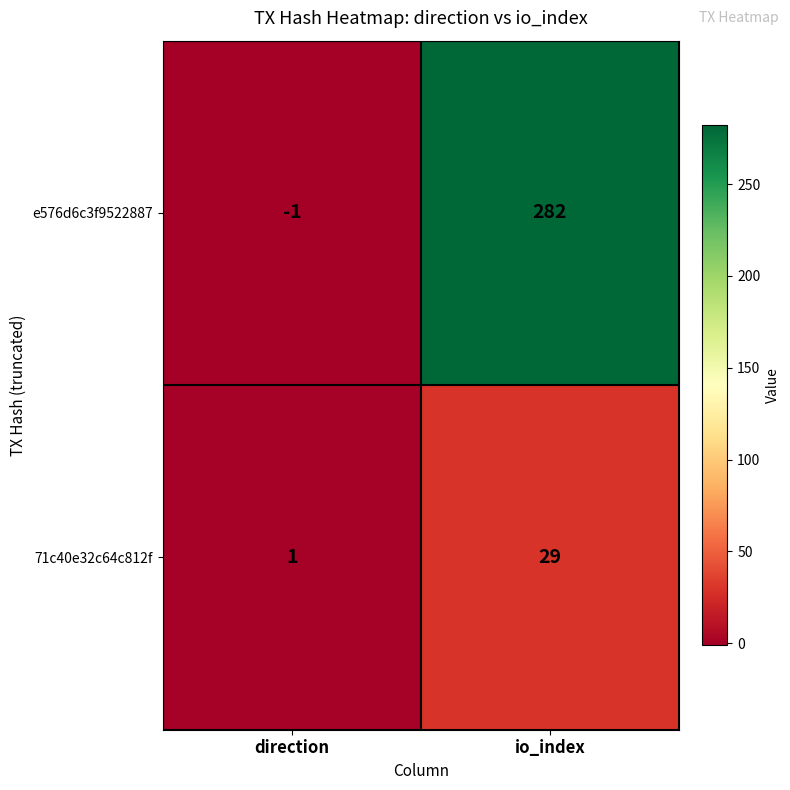

What is the sum of all e576d6c3f9522887 values?

281